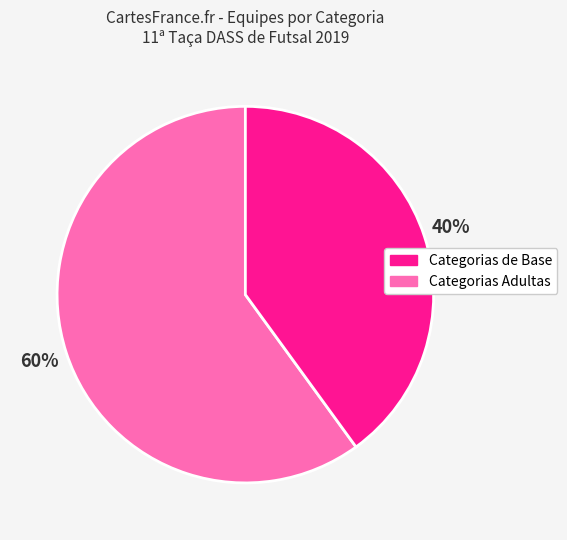

How many slices are in this pie chart?

2